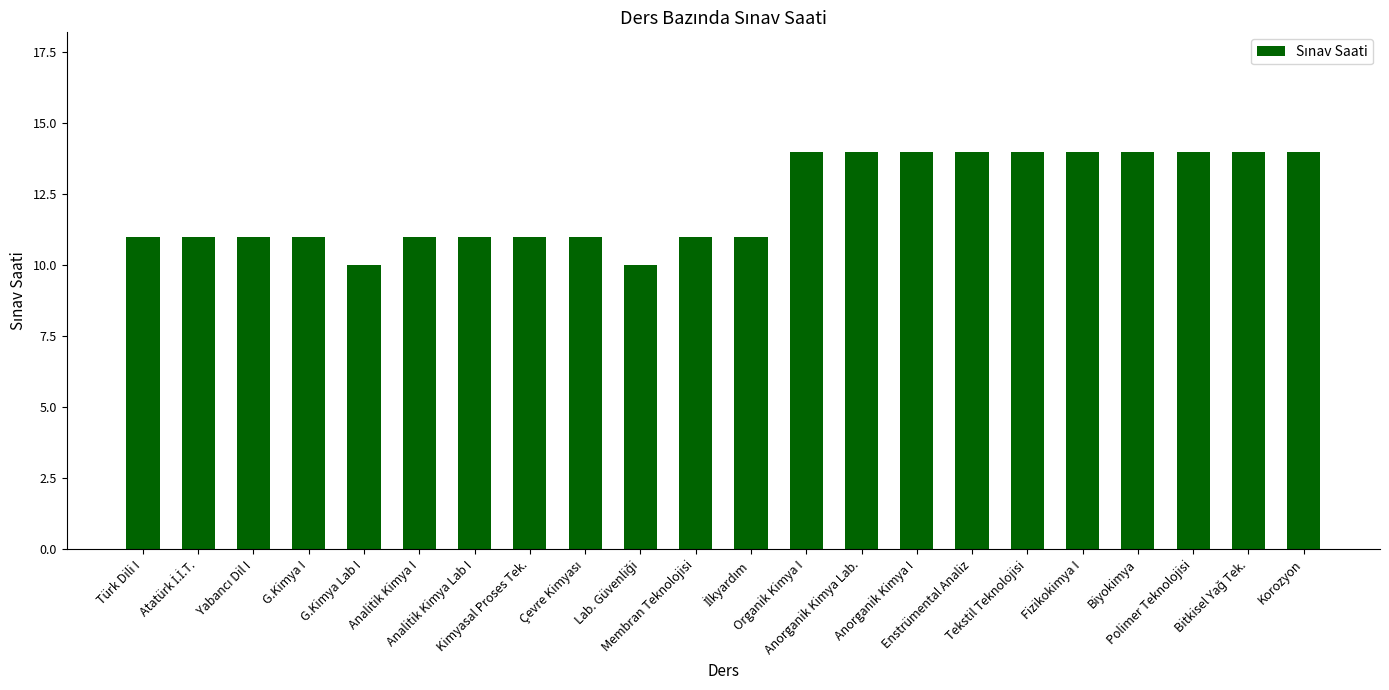

What is the maximum value shown in the chart?

14